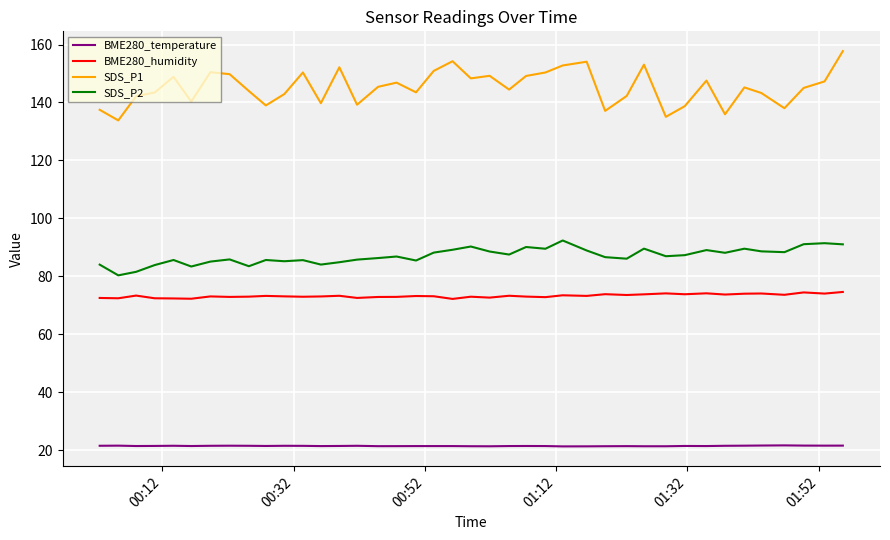

How many categories are shown in the chart?

40